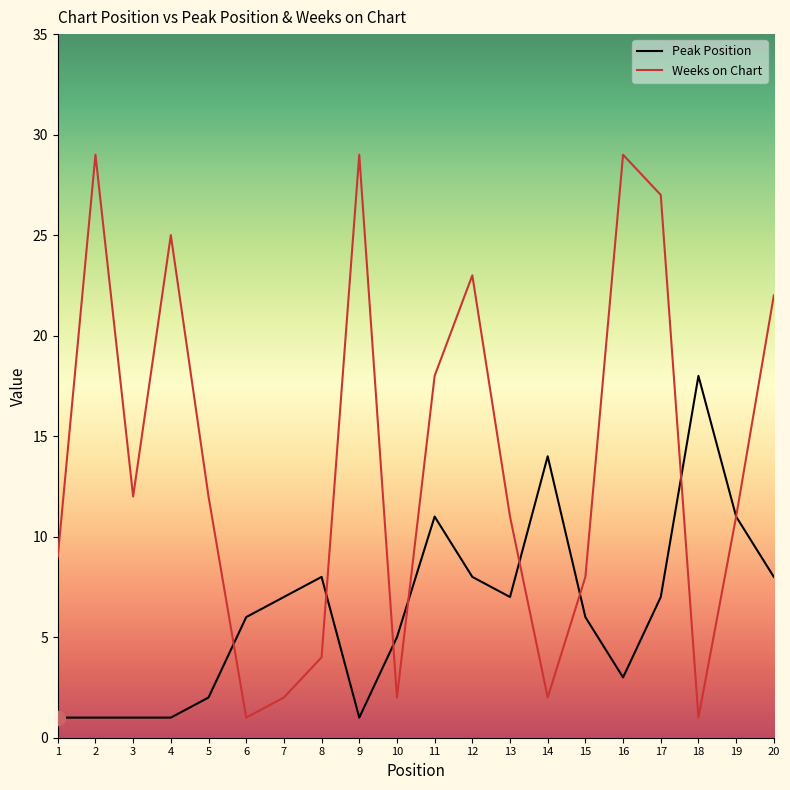

Where do Peak Position and Weeks on Chart first cross each other?

5 and 6